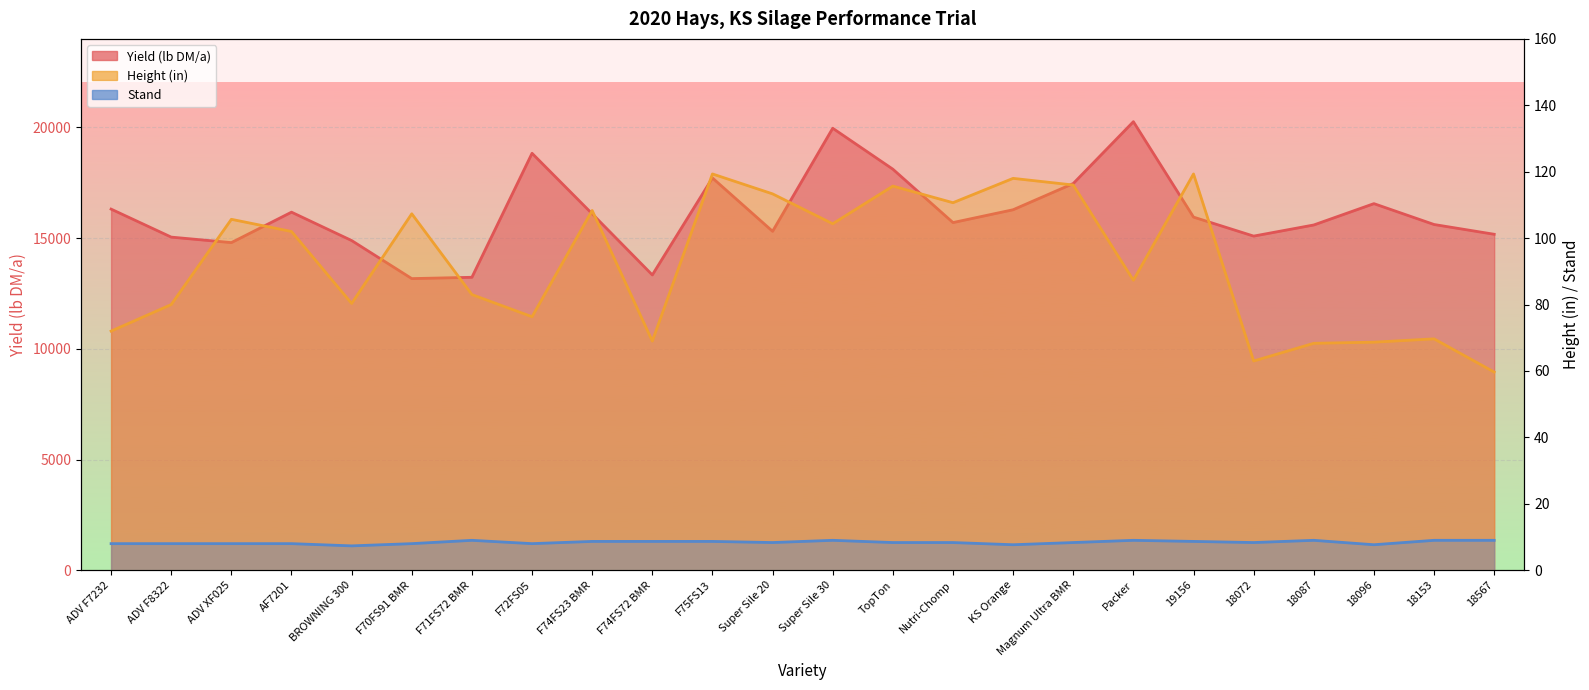

Does the chart display data point markers on the line(s)?

No